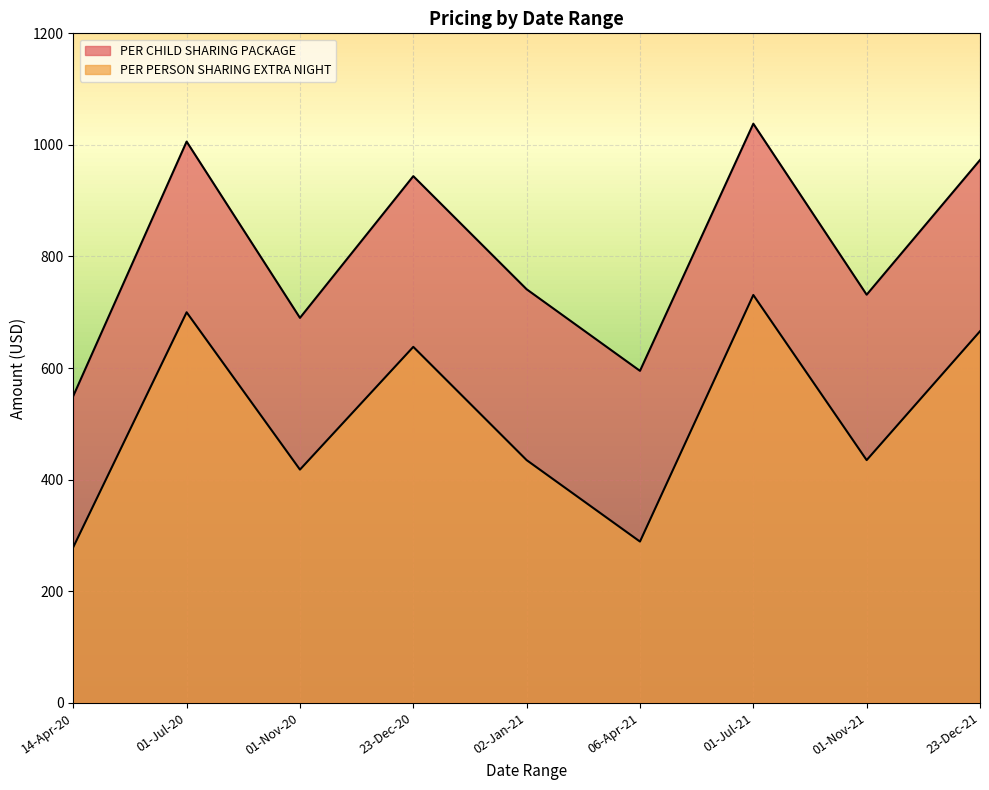

How many data points does each series have?

9